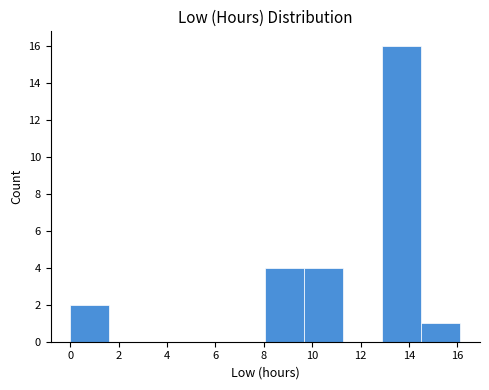

Reading left to right, list every bar in this chart as the range it spans on the x-axis followed by its height. Neither the bar edges nor the heights are printed on the chart, so give them approximately, as read against the axes.

0.0 to 1.6: 2
1.6 to 3.2: 0
3.2 to 4.8: 0
4.8 to 6.4: 0
6.4 to 8.0: 0
8.0 to 9.6: 4
9.6 to 11.2: 4
11.2 to 13.0: 0
13.0 to 14.6: 16
14.6 to 16.2: 1